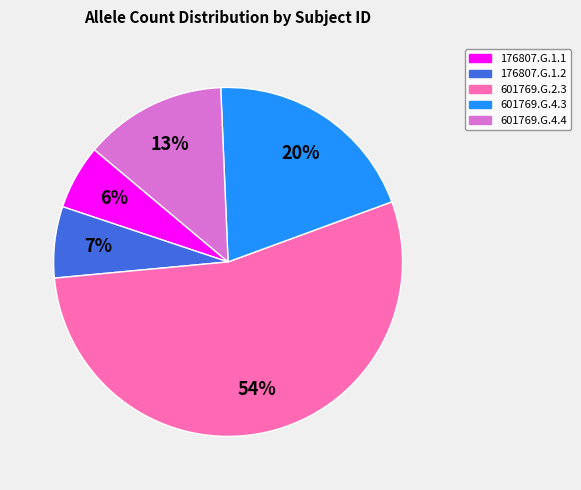

Which category accounts for the majority?

601769.G.2.3